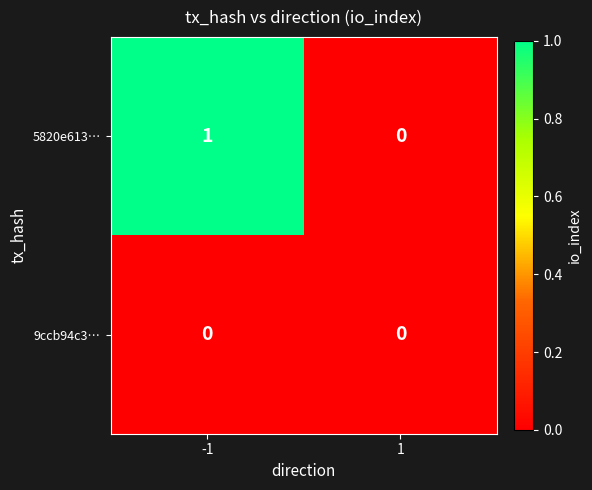

Is the value of 5820e613… at -1 greater than the value of 9ccb94c3… at -1?

Yes